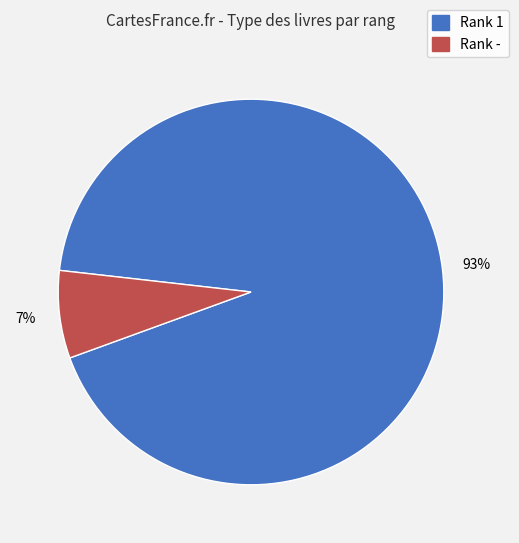

To the nearest percent, what portion does Rank 1 represent?

93%